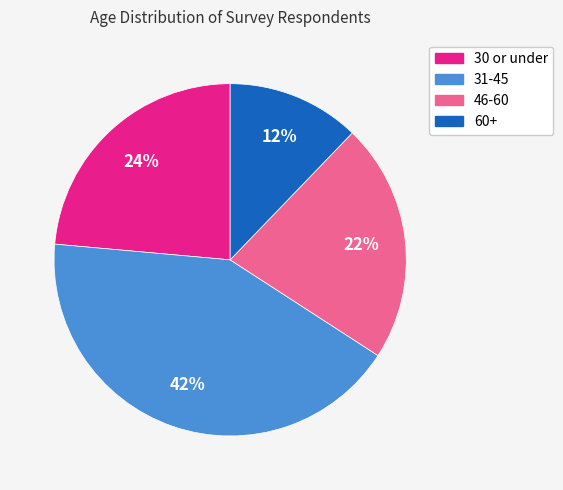

Rank the categories by value from lowest to highest.

60+, 46-60, 30 or under, 31-45